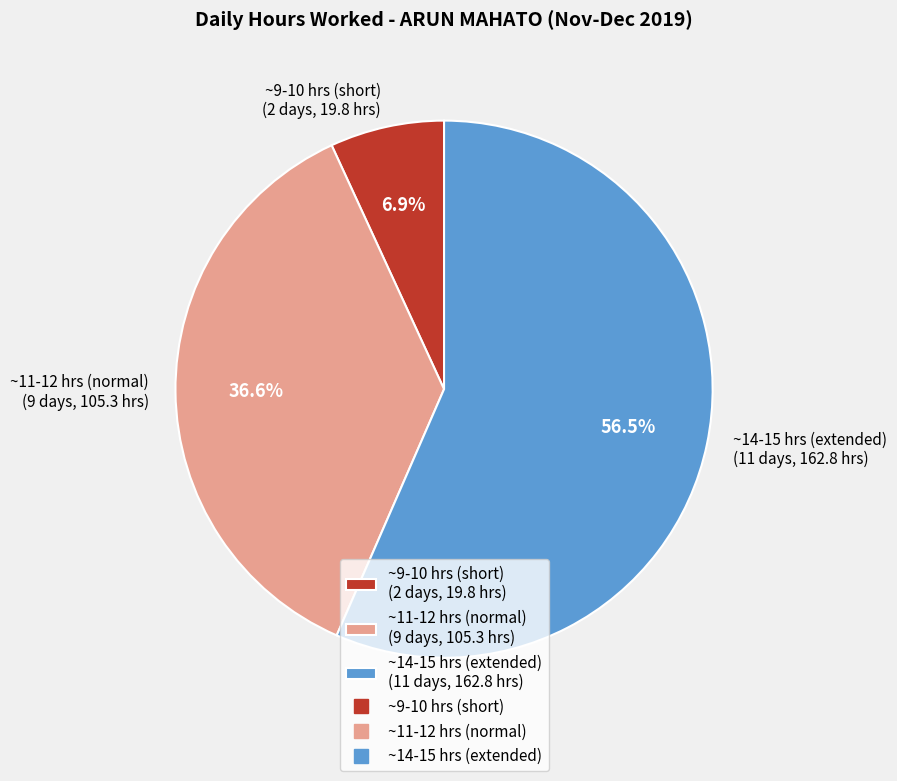

How many slices are in this pie chart?

3